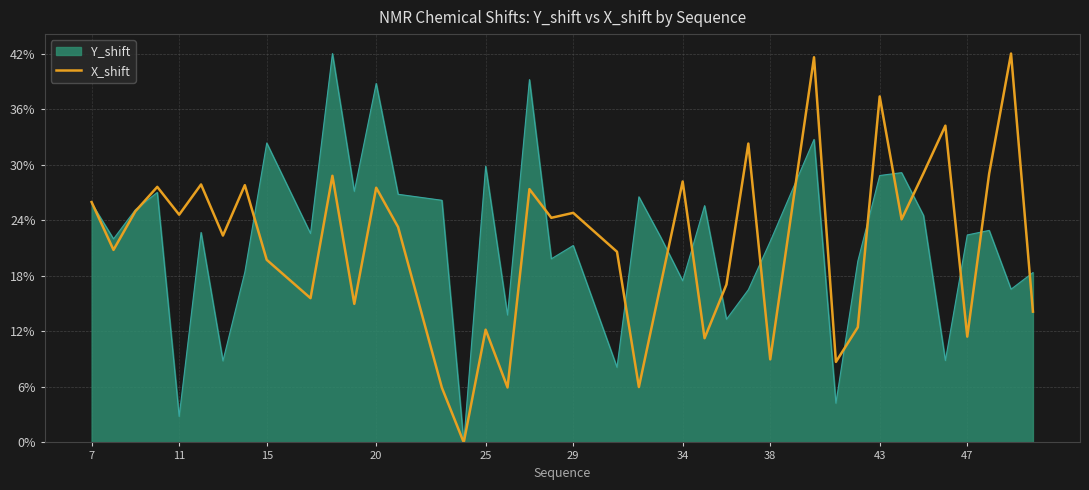

What is the highest value of the Y_shift series?

42.0